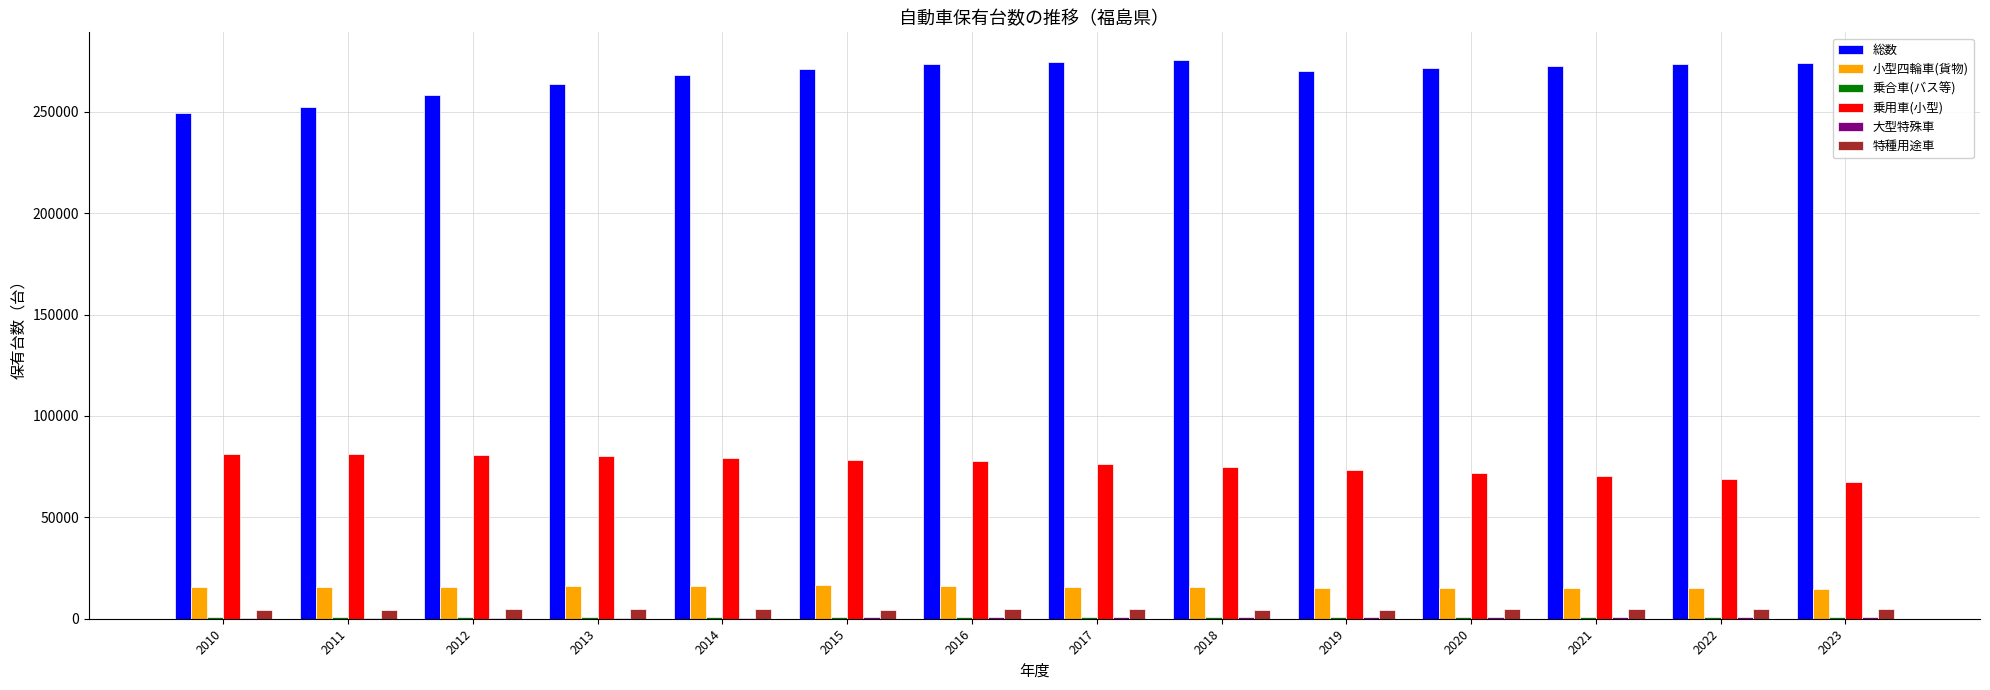

What is the sum of all 小型四輪車(貨物) values?

219198